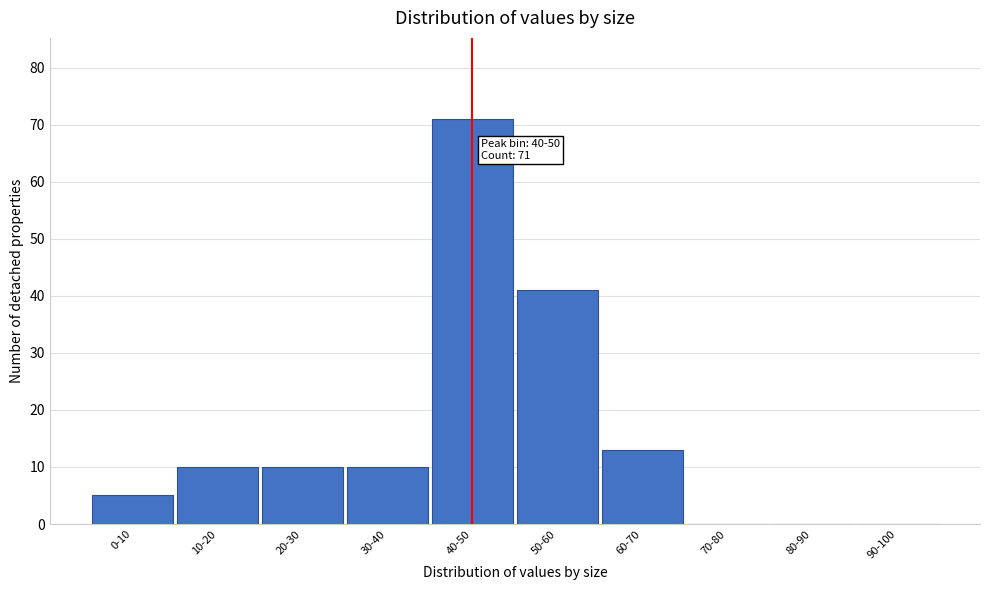

Reading left to right, transcribe all the data shown in this chart.

0-10=5	10-20=10	20-30=10	30-40=10	40-50=71	50-60=41	60-70=13	70-80=0	80-90=0	90-100=0